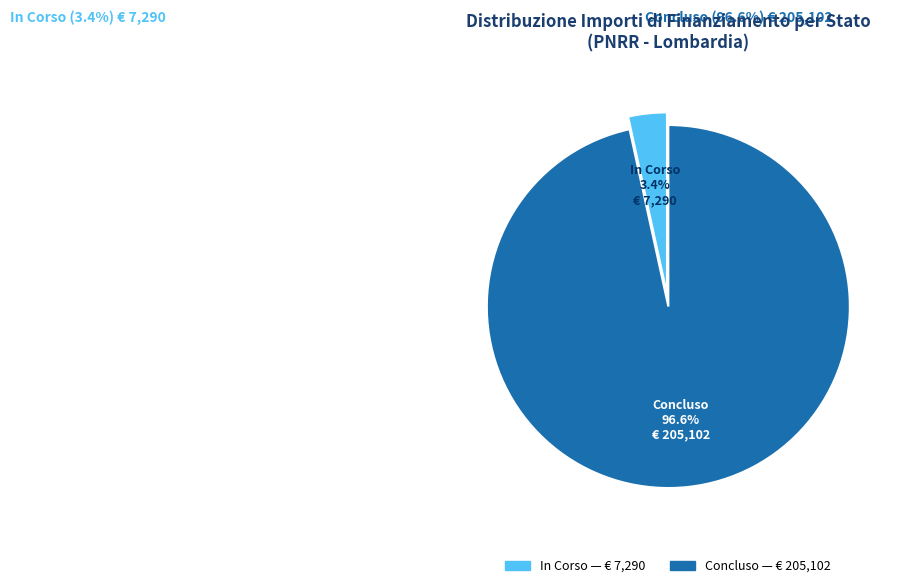

Rank the categories by value from highest to lowest.

Concluso, In Corso